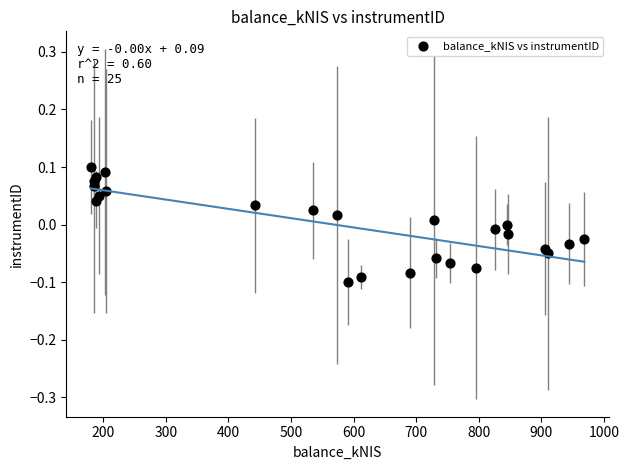

What is the range of X values (max minus min)?

787.9